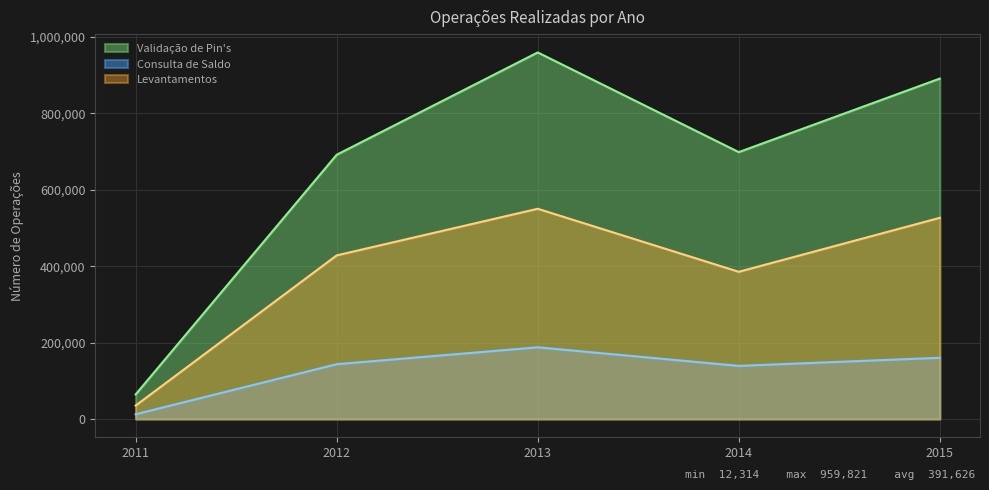

Reading right to left, transcribe all the data shown in this chart.

Validação de Pin's: 891353	698760	959821	691889	64193
Consulta de Saldo: 160189	138960	187603	143370	12314
Levantamentos: 526713	385385	550429	428349	35065